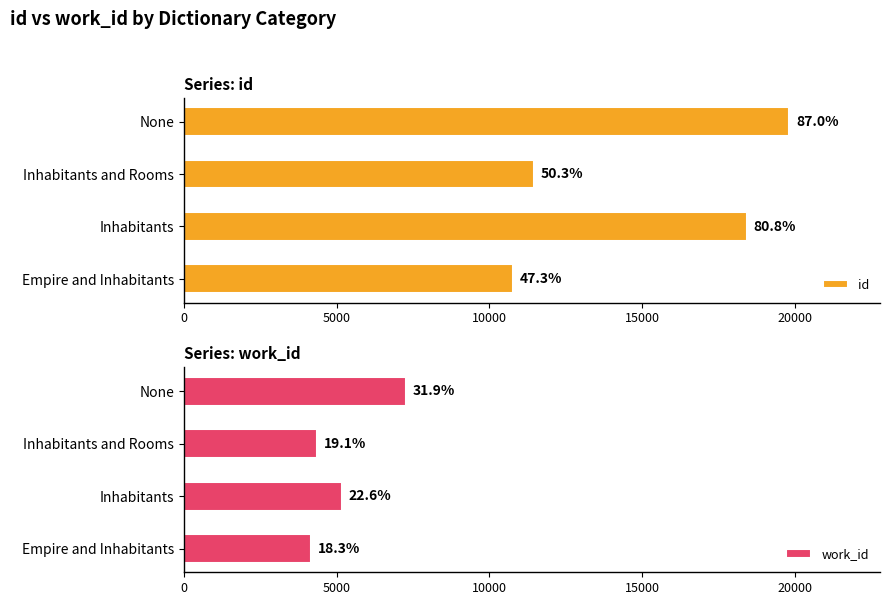

List the series in order of their overall mean, lowest first.

work_id, id